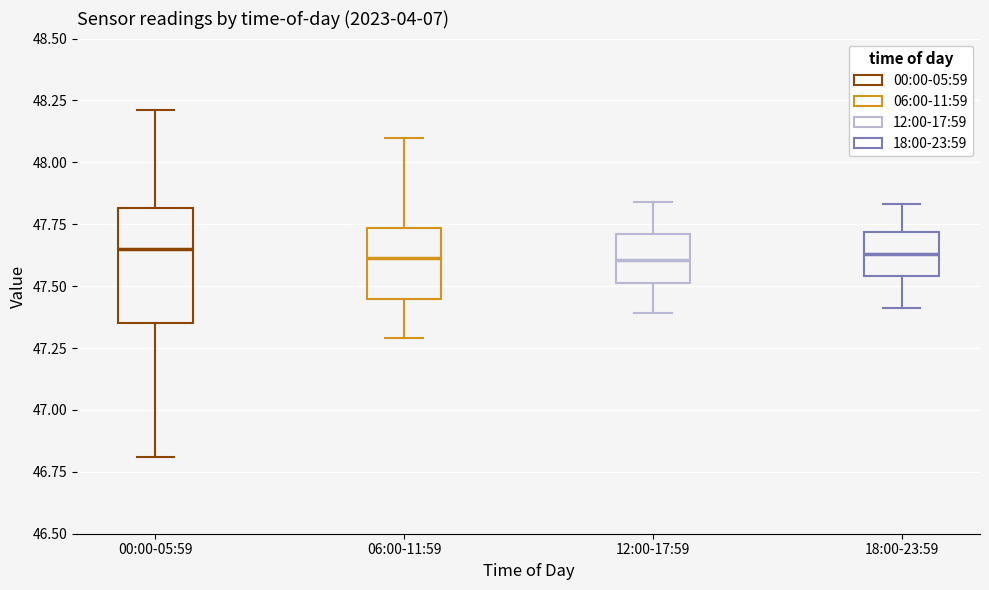

Reading left to right, read every box against the y-axis: the position of its median line, the range the box covers, and the ends of its whiskers. The values are not printed on the chart, so give them approximately, as read against the axis.

00:00-05:59: median 47.65, box 47.35 to 47.80, whiskers 46.80 to 48.20
06:00-11:59: median 47.60, box 47.45 to 47.75, whiskers 47.30 to 48.10
12:00-17:59: median 47.60, box 47.50 to 47.70, whiskers 47.40 to 47.85
18:00-23:59: median 47.65, box 47.55 to 47.70, whiskers 47.40 to 47.85